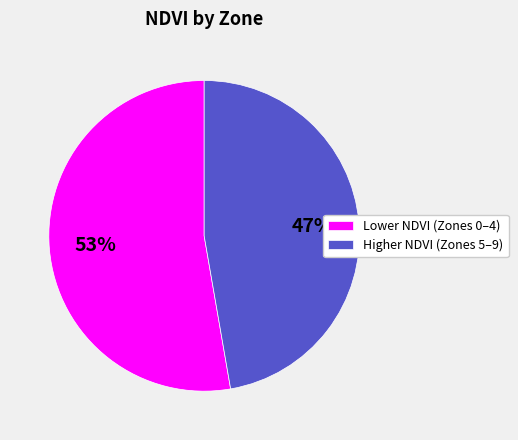

The Higher NDVI (Zones 5–9) slice represents 57% of the pie. True or false?

False